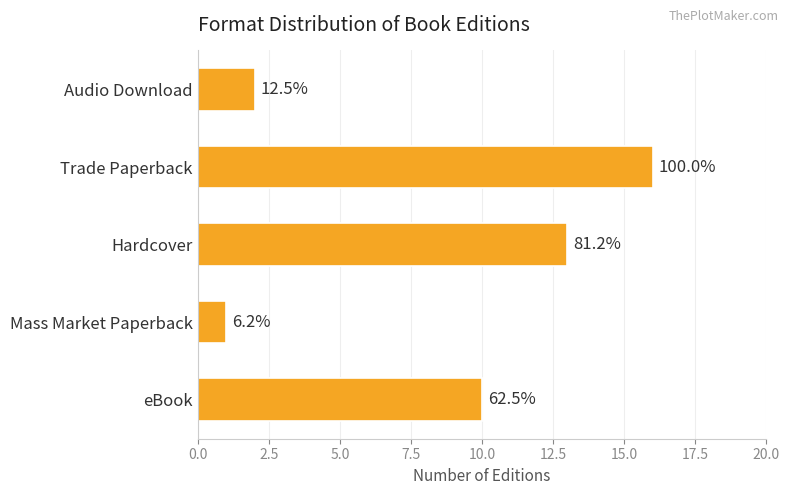

How many bars are there in total?

5